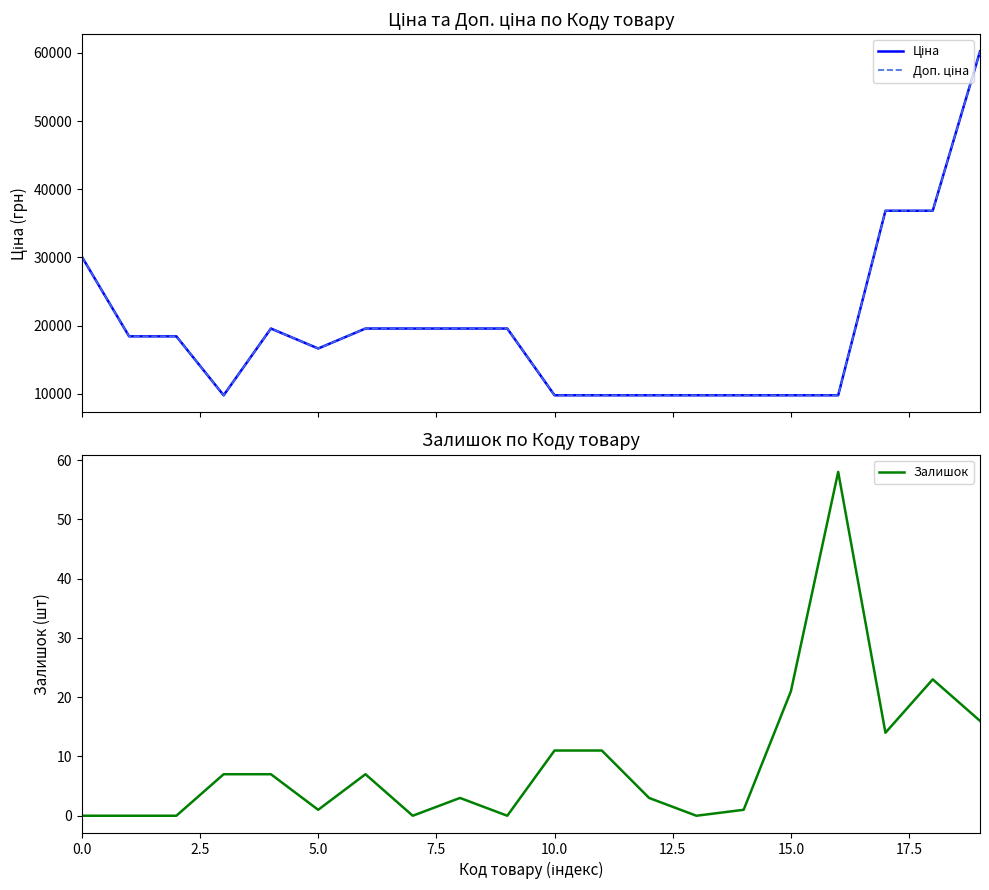

List the series in order of their peak value, lowest first.

Залишок, Ціна, Доп. ціна